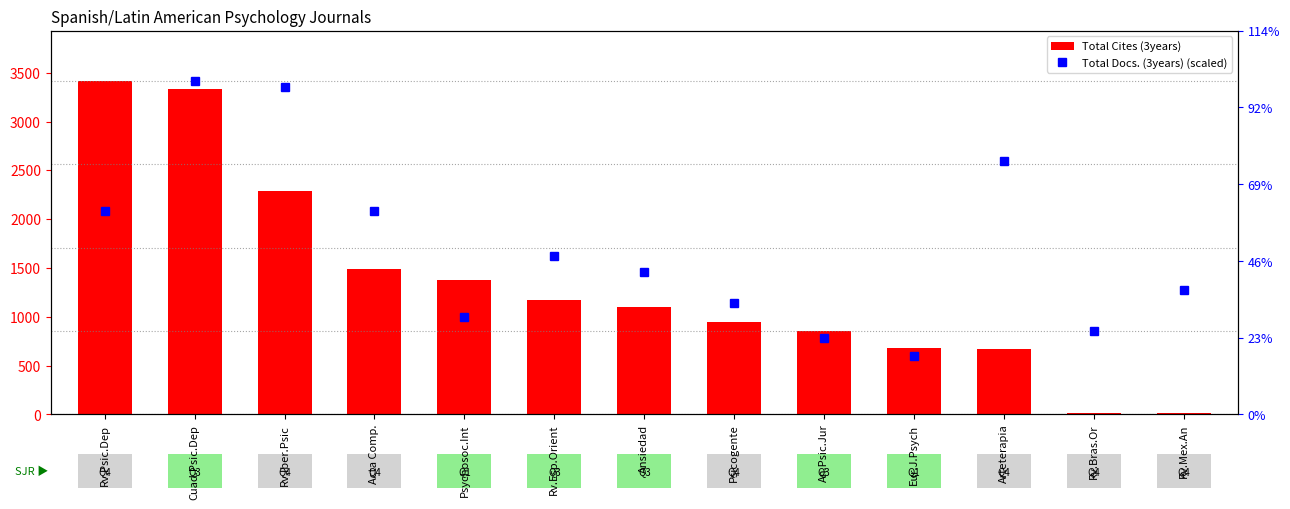

Rank the series by their maximum value, from highest to lowest.

Total Cites (3years), Total Docs. (3years) (scaled)